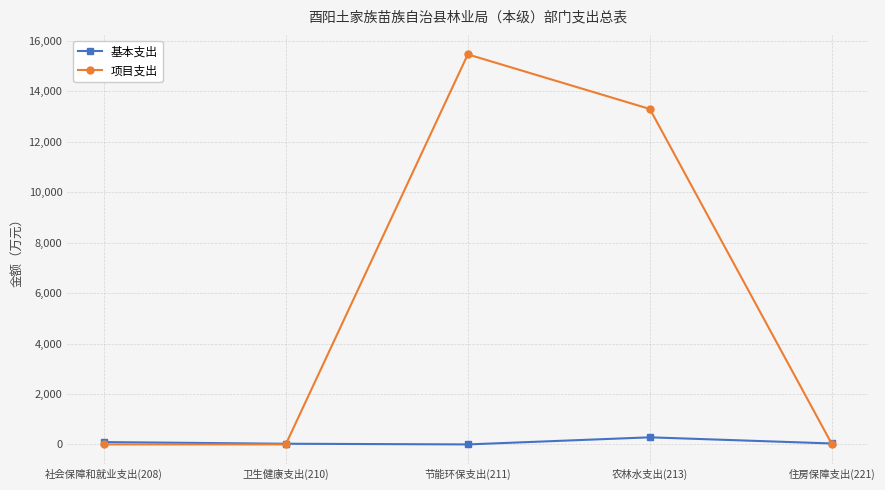

Which label corresponds to the largest value in the chart?

节能环保支出(211)